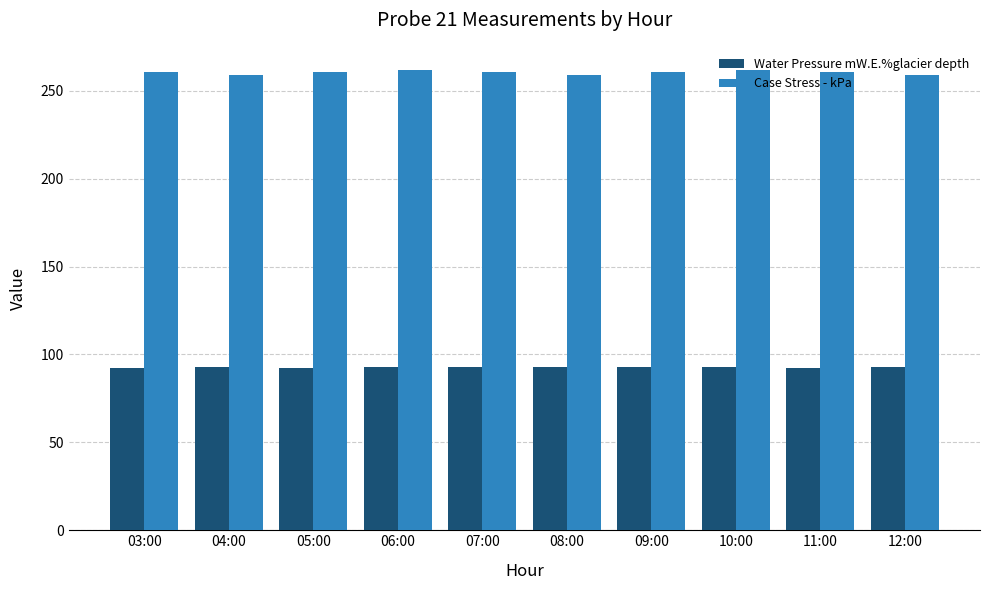

Rank the series by their maximum value, from highest to lowest.

Case Stress - kPa, Water Pressure mW.E.%glacier depth